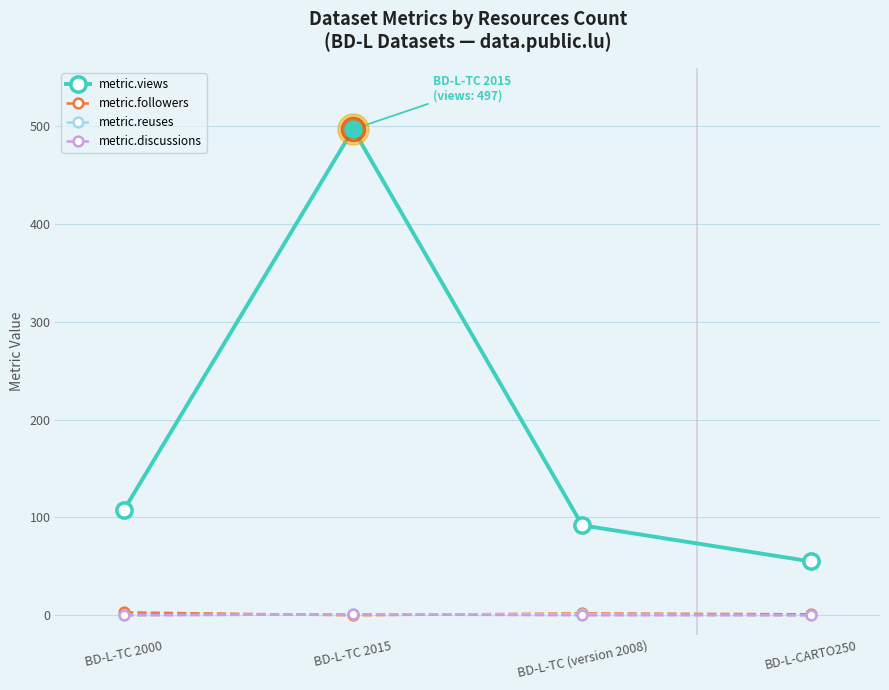

Which series has the largest total across all categories?

metric.views